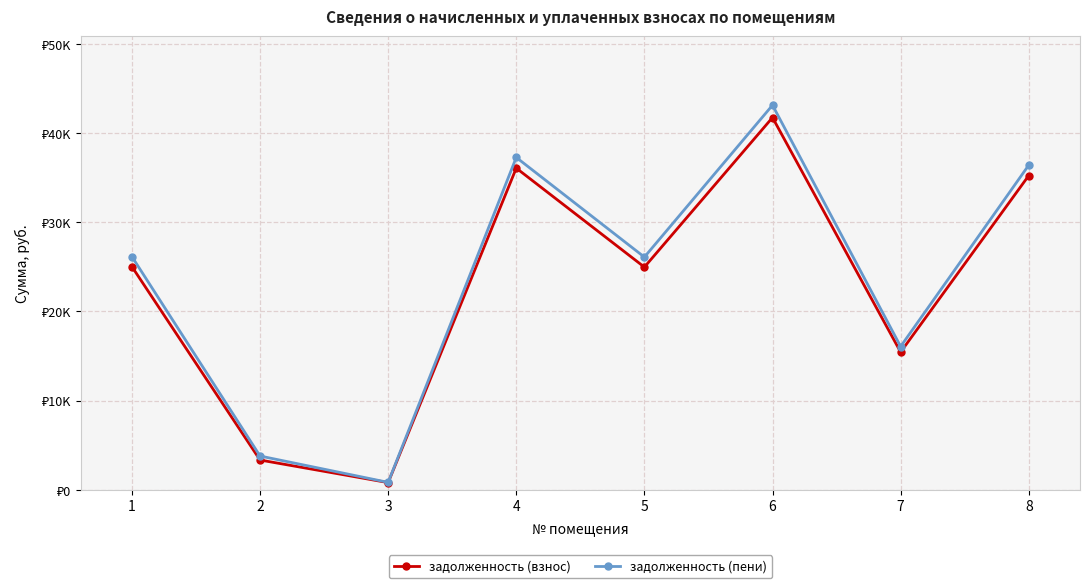

True or false: задолженность (пени) and задолженность (взнос) intersect in this chart.

False